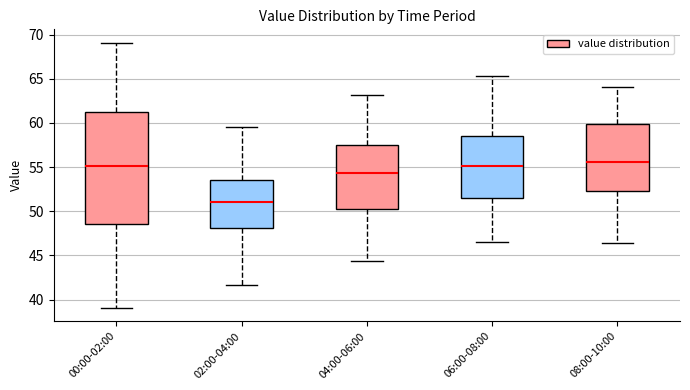

Reading left to right, read every box against the y-axis: the position of its median line, the range the box covers, and the ends of its whiskers. The values are not printed on the chart, so give them approximately, as read against the axis.

00:00-02:00: median 55.0, box 48.5 to 61.5, whiskers 39.0 to 69.0
02:00-04:00: median 51.0, box 48.0 to 53.5, whiskers 41.5 to 59.5
04:00-06:00: median 54.5, box 50.0 to 57.5, whiskers 44.5 to 63.0
06:00-08:00: median 55.0, box 51.5 to 58.5, whiskers 46.5 to 65.5
08:00-10:00: median 55.5, box 52.5 to 60.0, whiskers 46.5 to 64.0